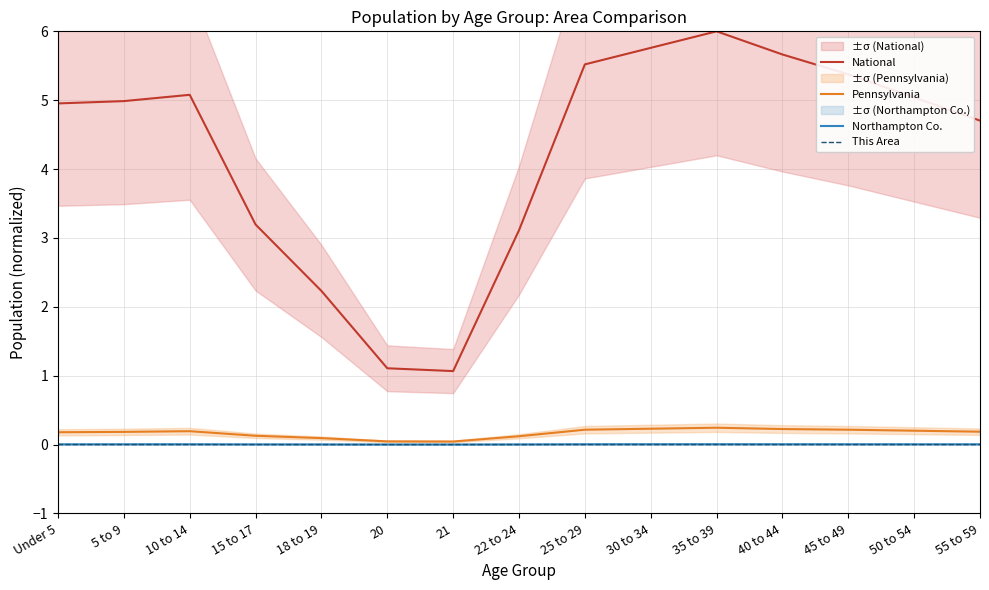

Rank the series by their maximum value, from lowest to highest.

This Area, Northampton Co., Pennsylvania, National